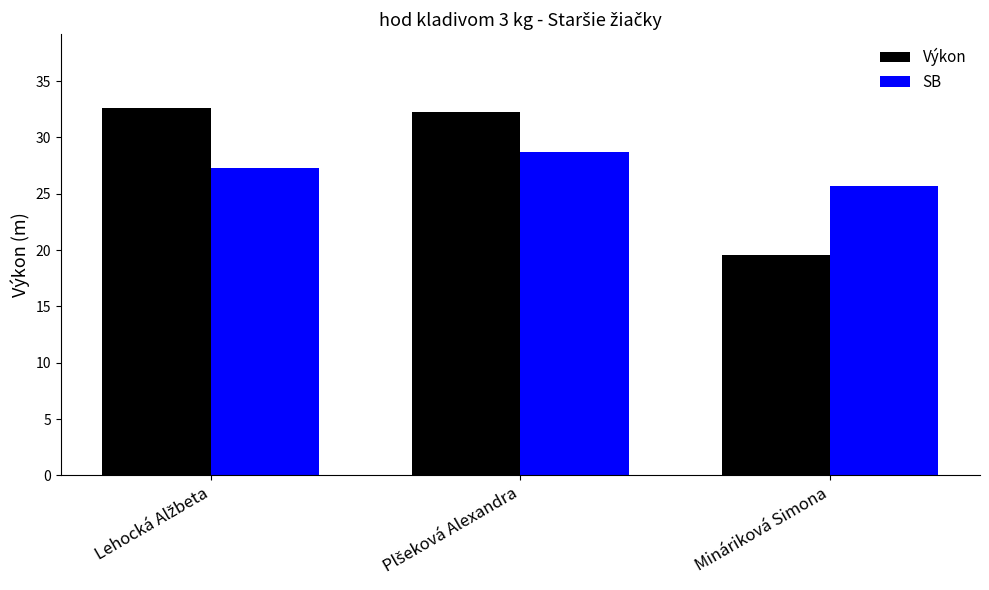

What are all the series names shown in the legend?

Výkon, SB